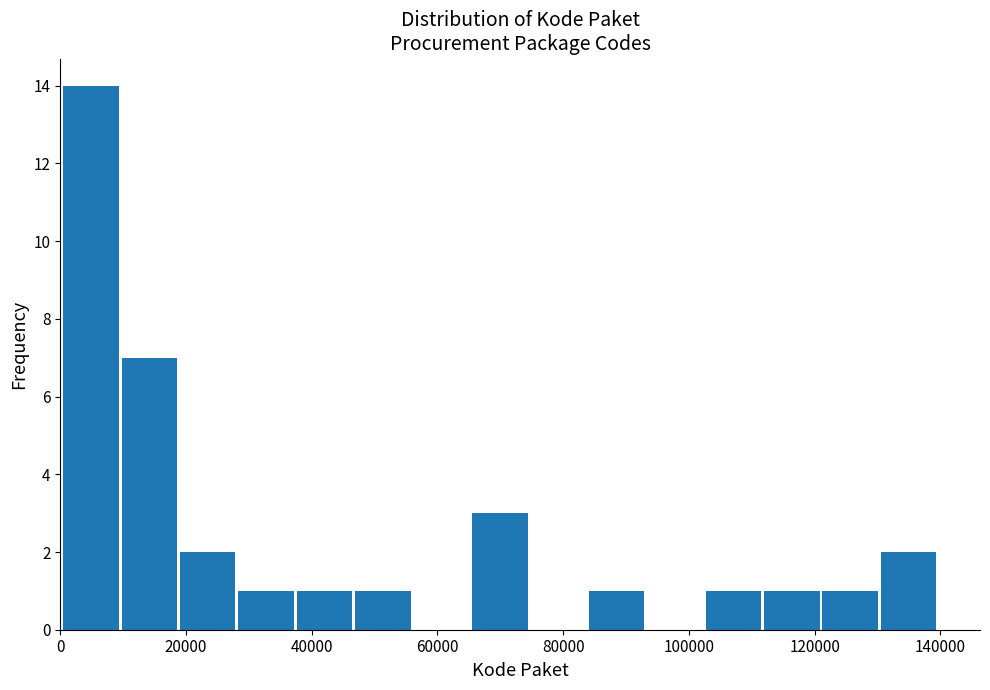

Reading left to right, list every bar in this chart as the range it spans on the x-axis followed by its height. Neither the bar edges nor the heights are printed on the chart, so give them approximately, as read against the axes.

0 to 10000: 14
10000 to 20000: 7
20000 to 28000: 2
28000 to 38000: 1
38000 to 46000: 1
46000 to 56000: 1
56000 to 66000: 0
66000 to 74000: 3
74000 to 84000: 0
84000 to 94000: 1
94000 to 102000: 0
102000 to 112000: 1
112000 to 122000: 1
122000 to 130000: 1
130000 to 140000: 2